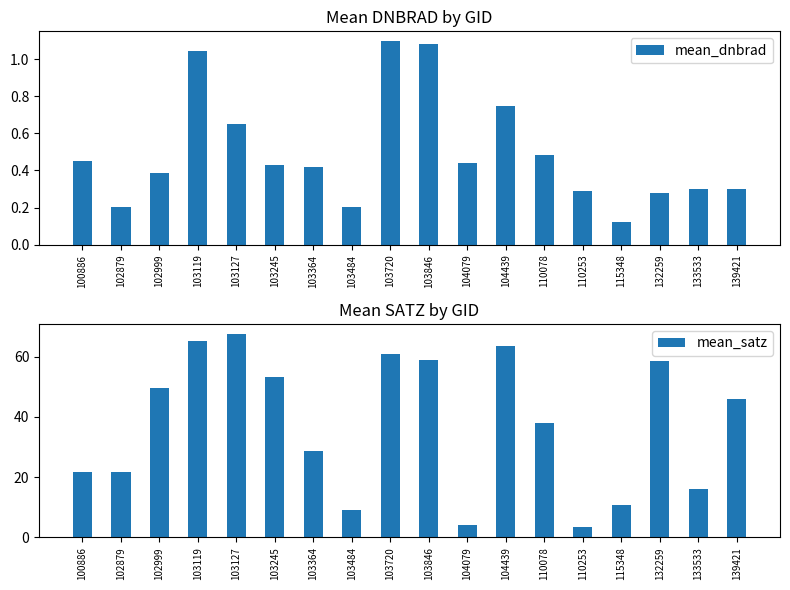

Which category has the lowest value in the mean_satz series?

110253